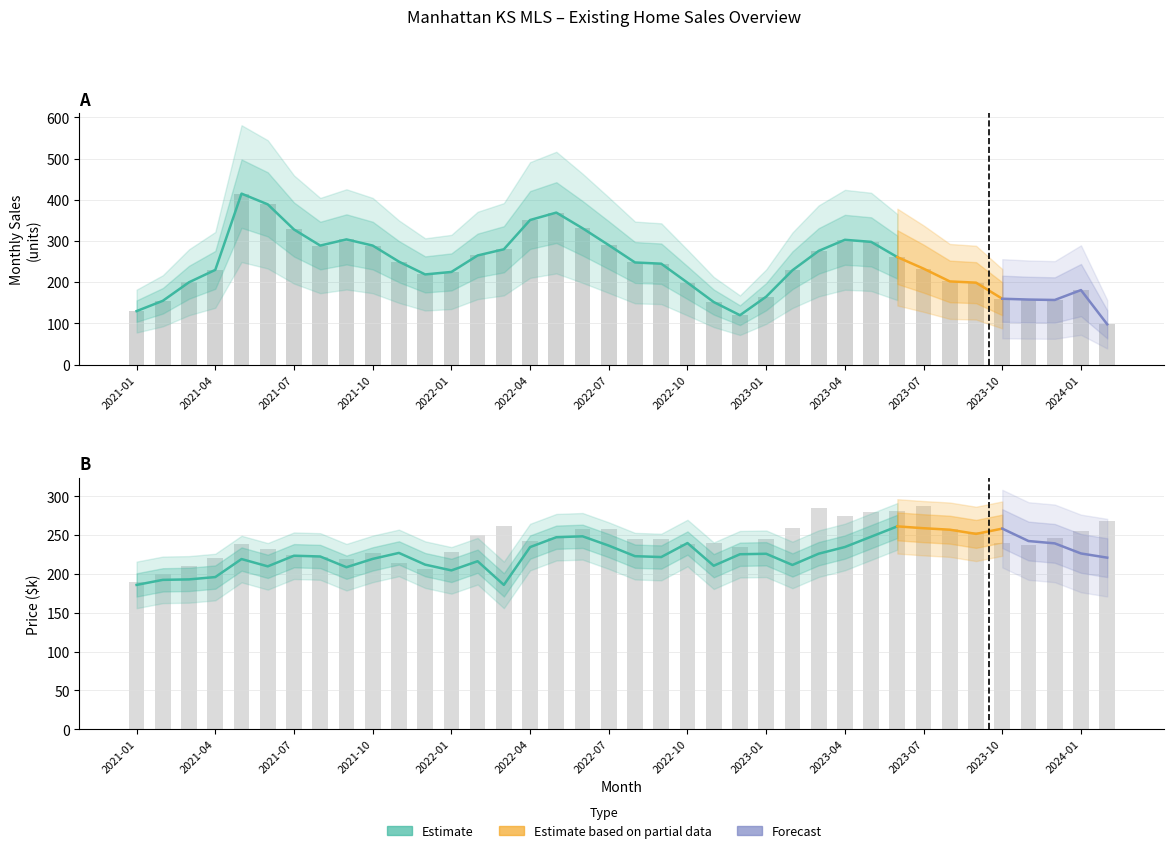

What is the spread (max minus min) of values at 2023-01?

79.7